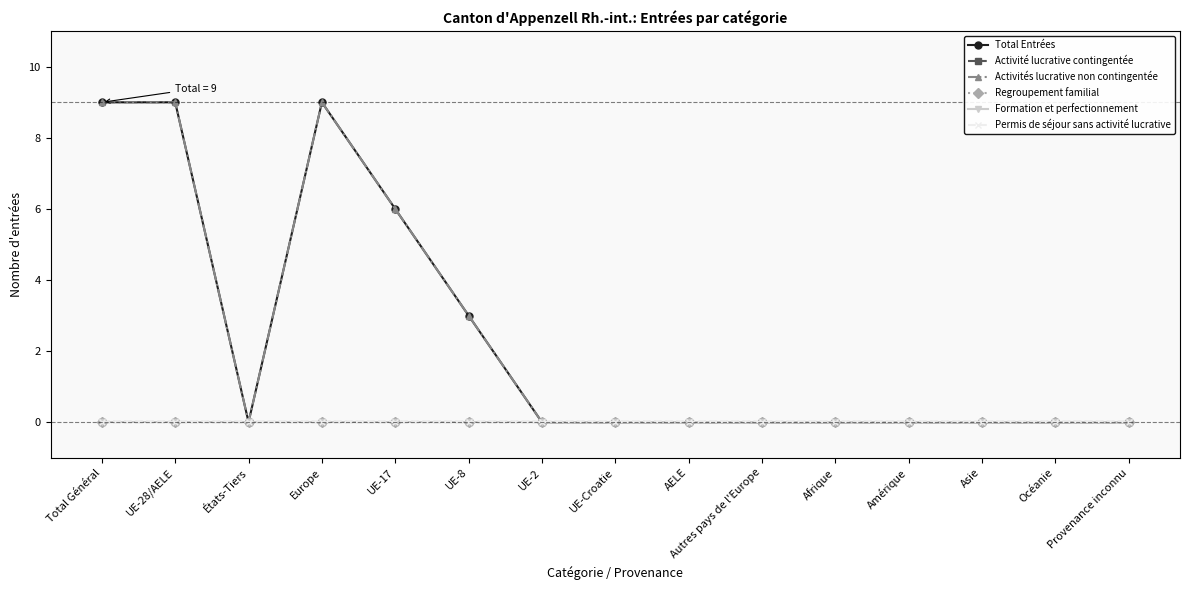

Is this an area chart (filled region under the line)?

No